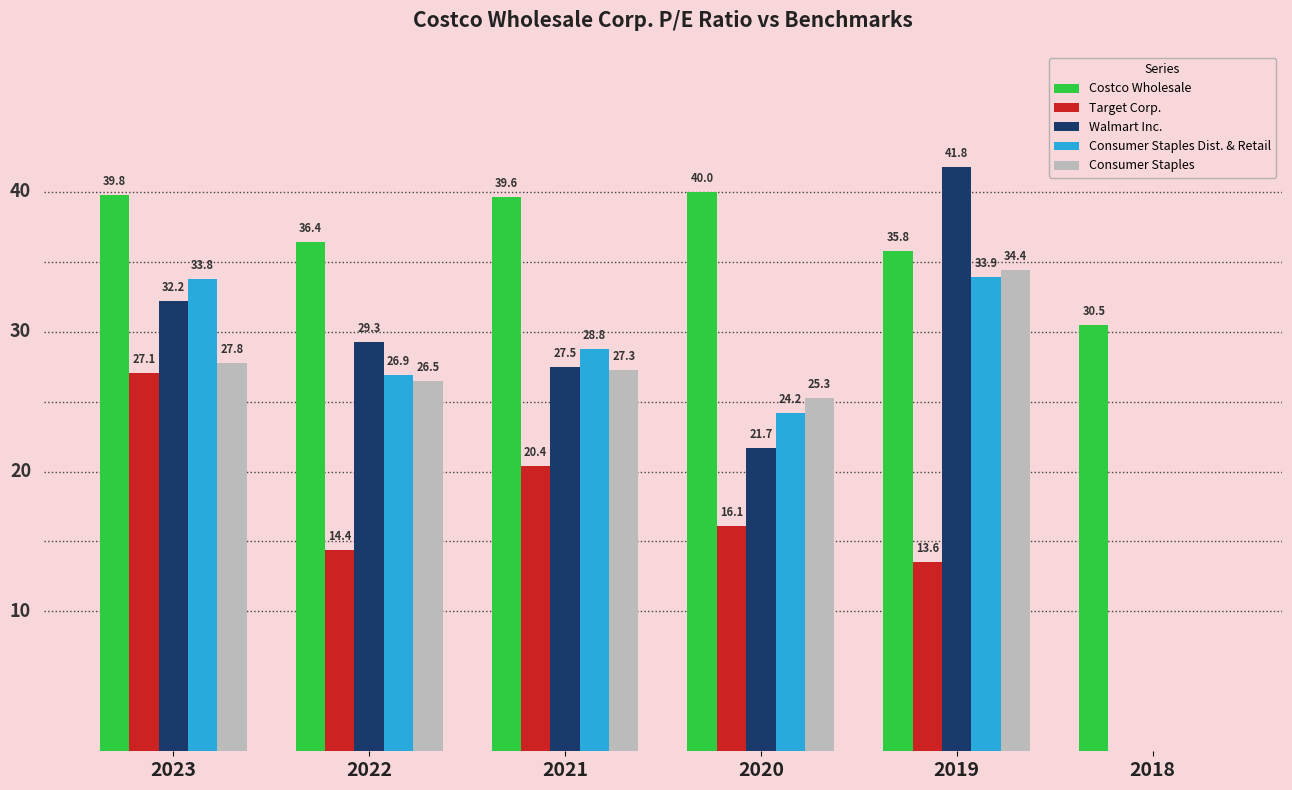

Is the value of Costco Wholesale at 2022 greater than the value of Target Corp. at 2022?

Yes